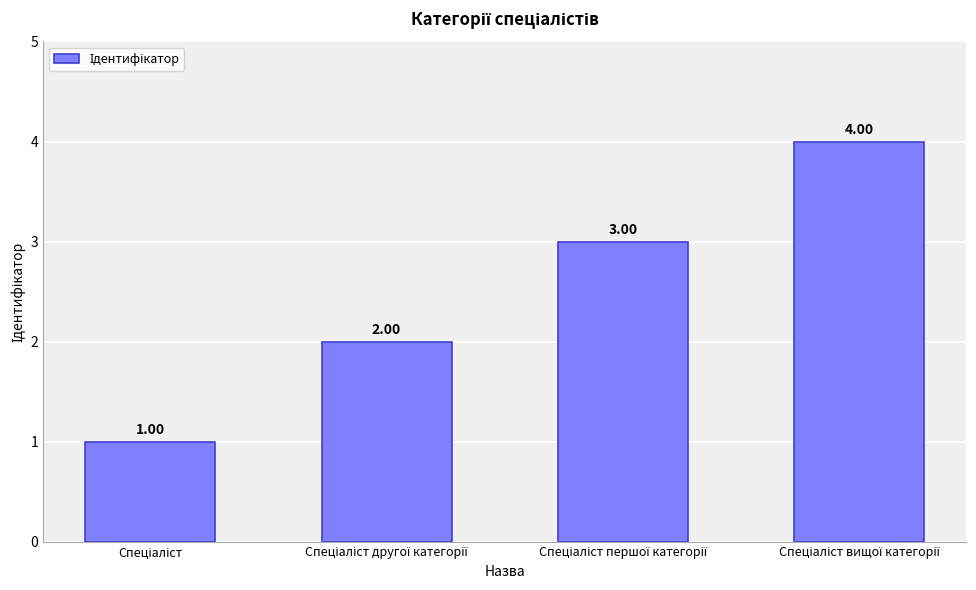

What is the sum of all values?

10